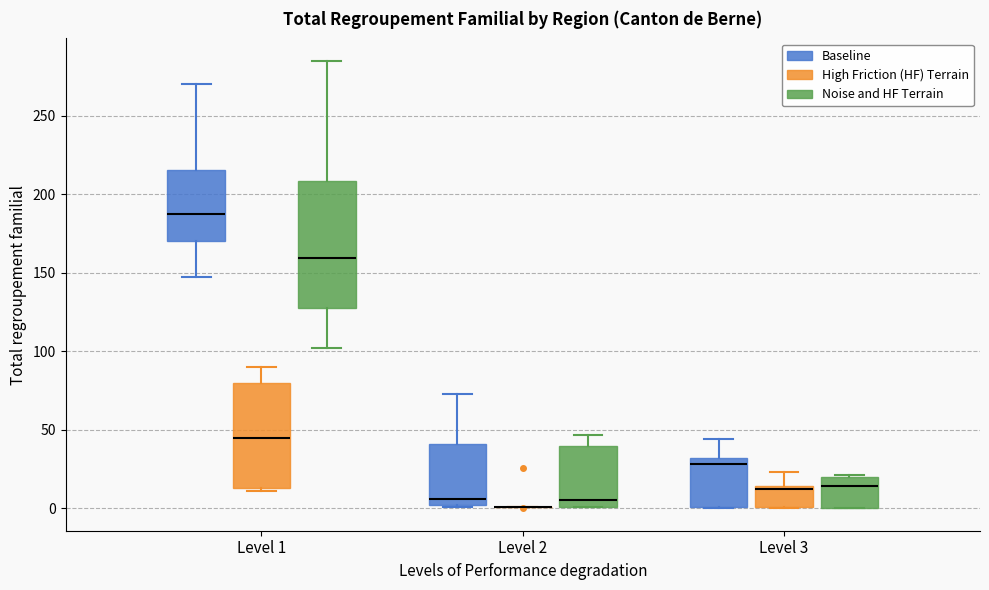

Which box is the tallest, from its lower edge to its upper edge?

Level 1 (Noise and HF Terrain)